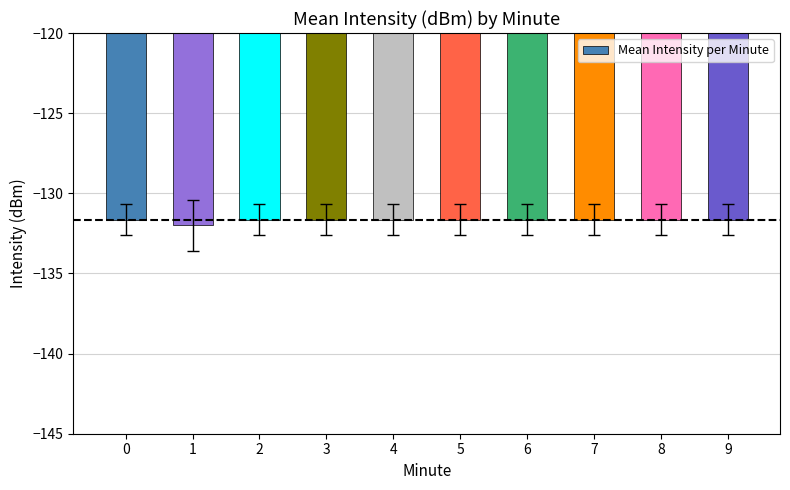

What is the change in value from 1 to 2?

+0.4